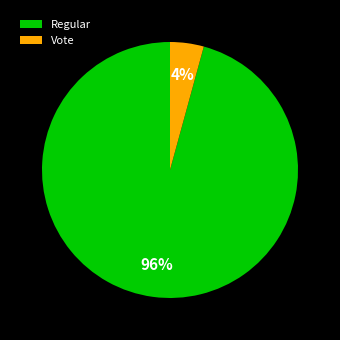

To the nearest percent, what portion does Vote represent?

4%